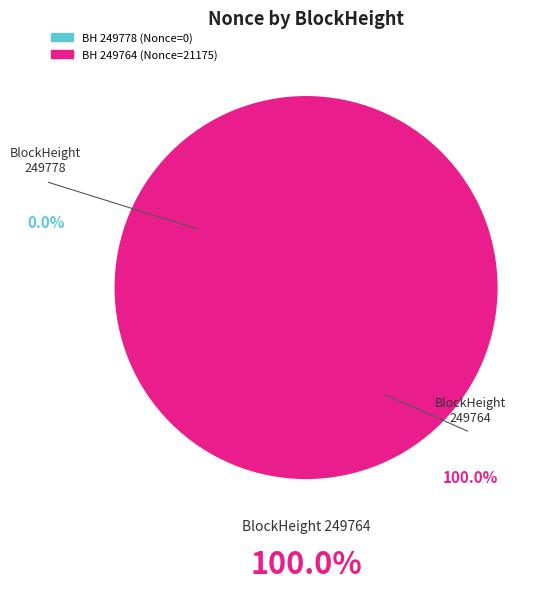

How many segments does this pie chart have?

2